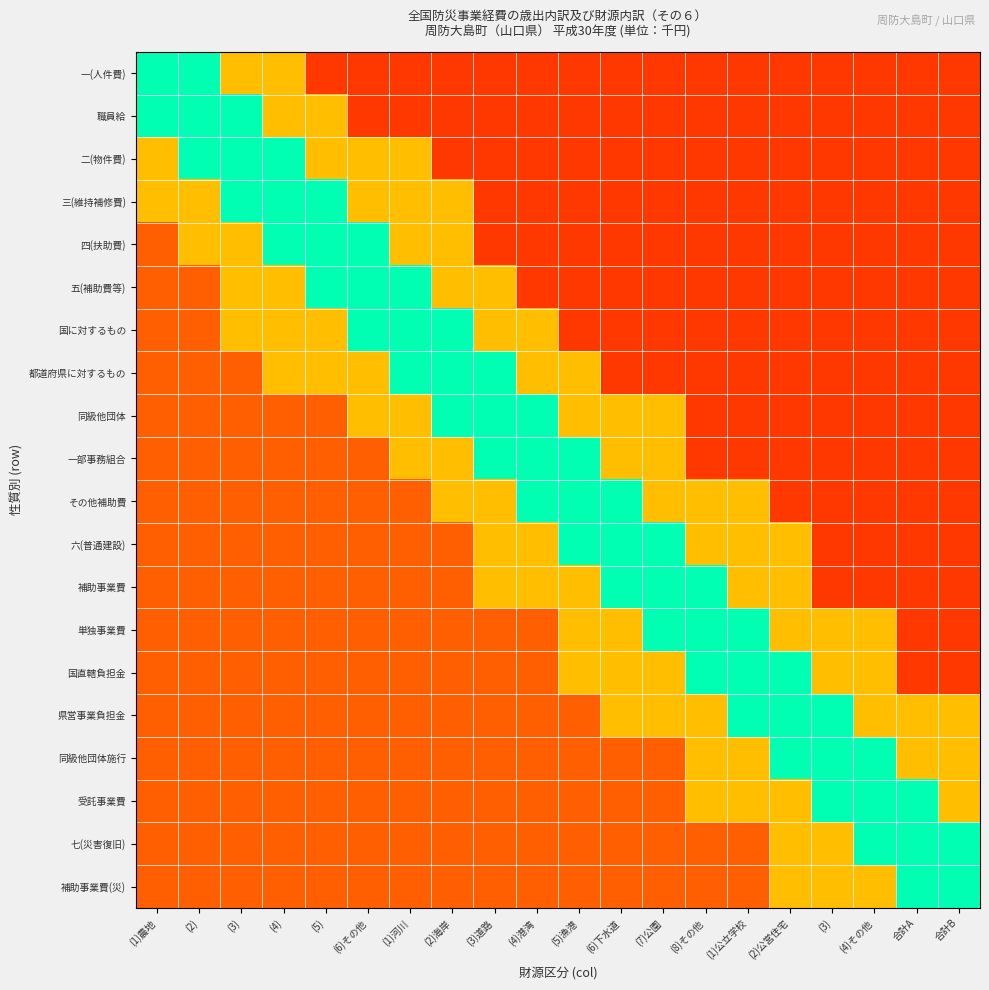

Which category has the highest value across all series?

(1)農地